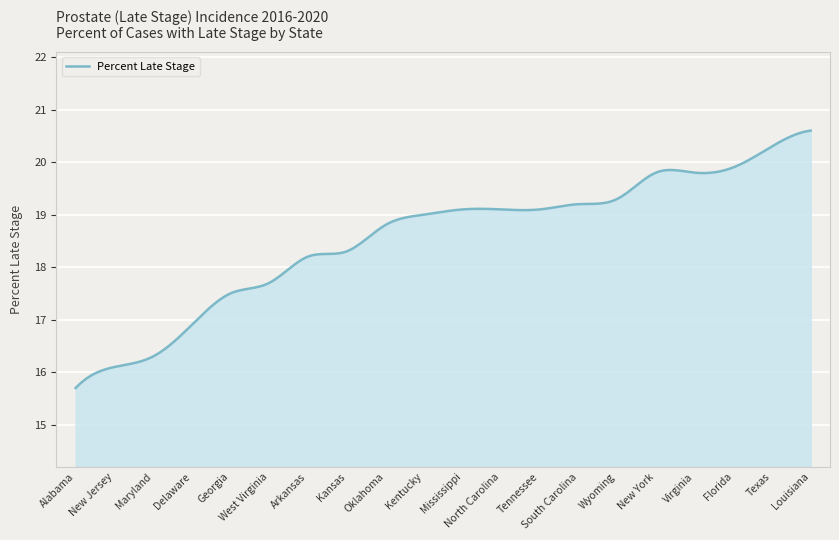

Count the number of data series in this chart.

1